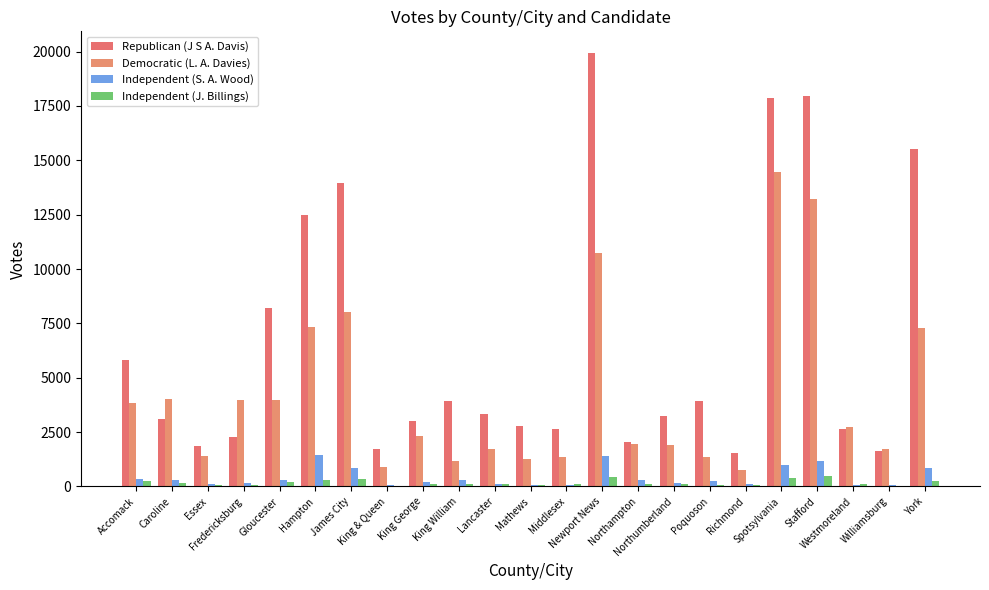

The value of Republican (J S A. Davis) at Poquoson is 2415. True or false?

False